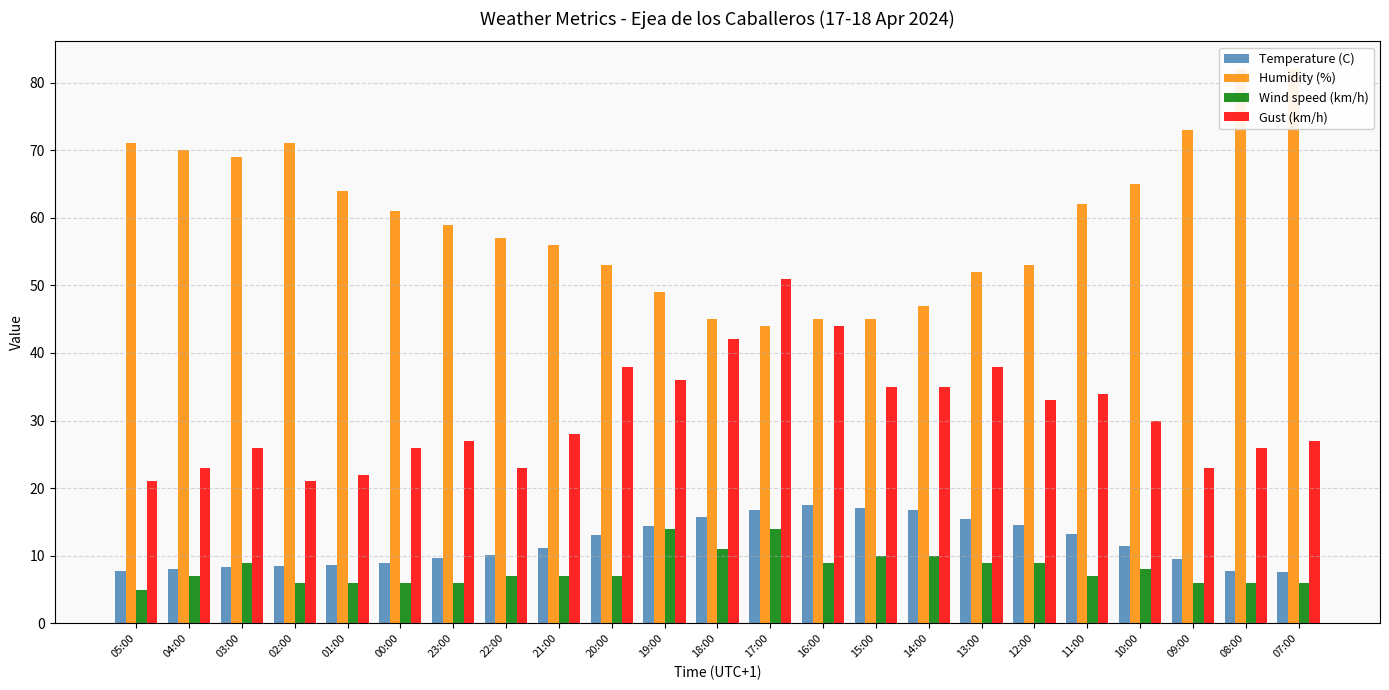

Reading left to right, list all the values displayed in this chart.

Temperature (C): 7.7	8.1	8.4	8.5	8.7	9.0	9.6	10.1	11.2	13.1	14.4	15.8	16.7	17.5	17.1	16.8	15.4	14.5	13.2	11.5	9.5	7.7	7.6
Humidity (%): 71.0	70.0	69.0	71.0	64.0	61.0	59.0	57.0	56.0	53.0	49.0	45.0	44.0	45.0	45.0	47.0	52.0	53.0	62.0	65.0	73.0	82.0	82.0
Wind speed (km/h): 5.0	7.0	9.0	6.0	6.0	6.0	6.0	7.0	7.0	7.0	14.0	11.0	14.0	9.0	10.0	10.0	9.0	9.0	7.0	8.0	6.0	6.0	6.0
Gust (km/h): 21.0	23.0	26.0	21.0	22.0	26.0	27.0	23.0	28.0	38.0	36.0	42.0	51.0	44.0	35.0	35.0	38.0	33.0	34.0	30.0	23.0	26.0	27.0